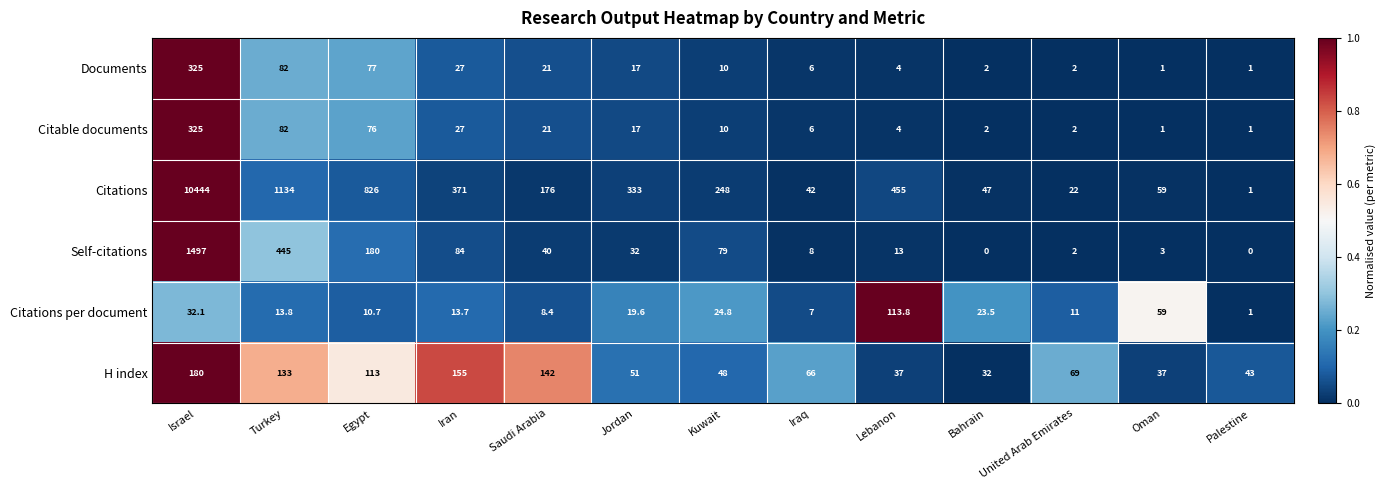

What is the approximate value of Self-citations at Iran?

84.0